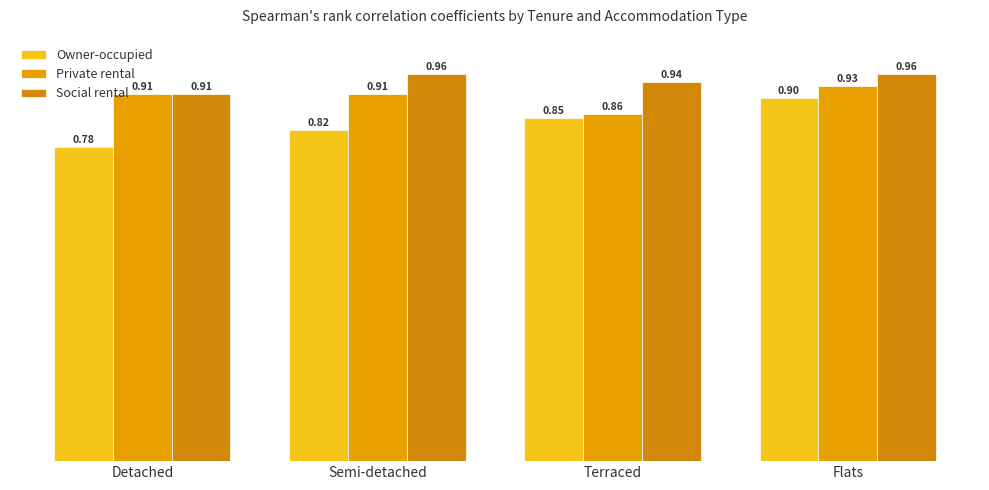

How many bars are there in each group?

3